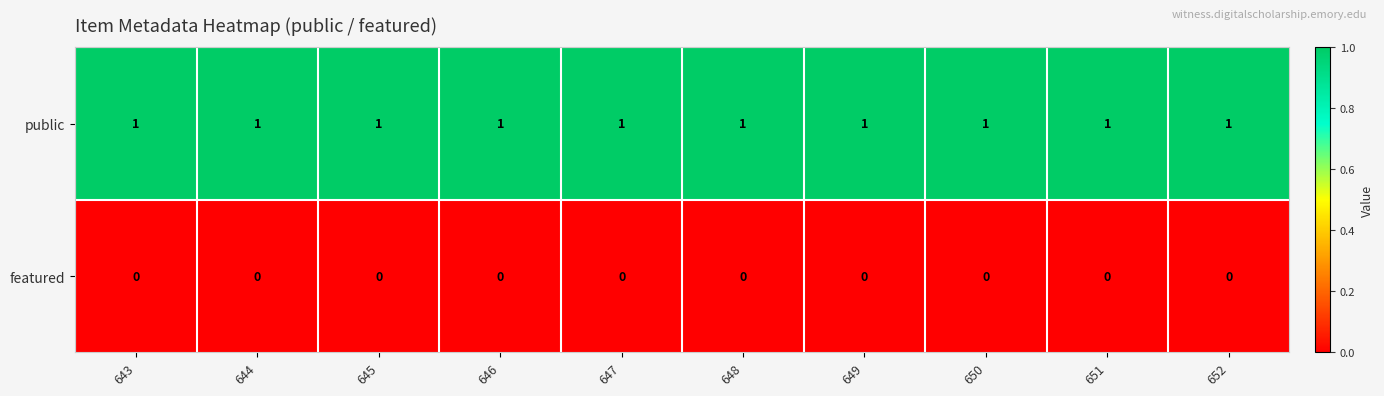

List the series in order of their peak value, highest first.

public, featured